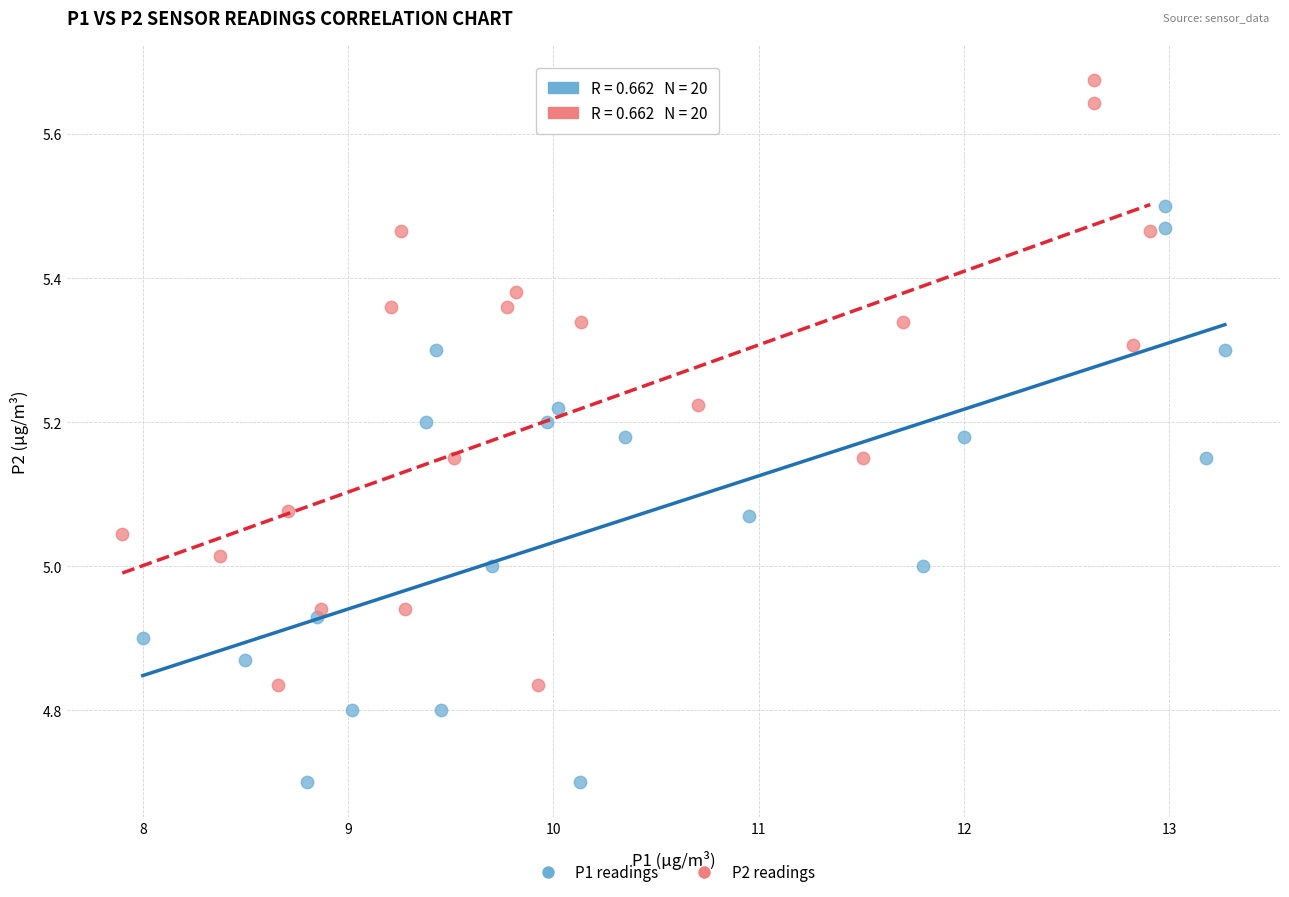

Which series reaches the minimum Y coordinate?

P1 readings